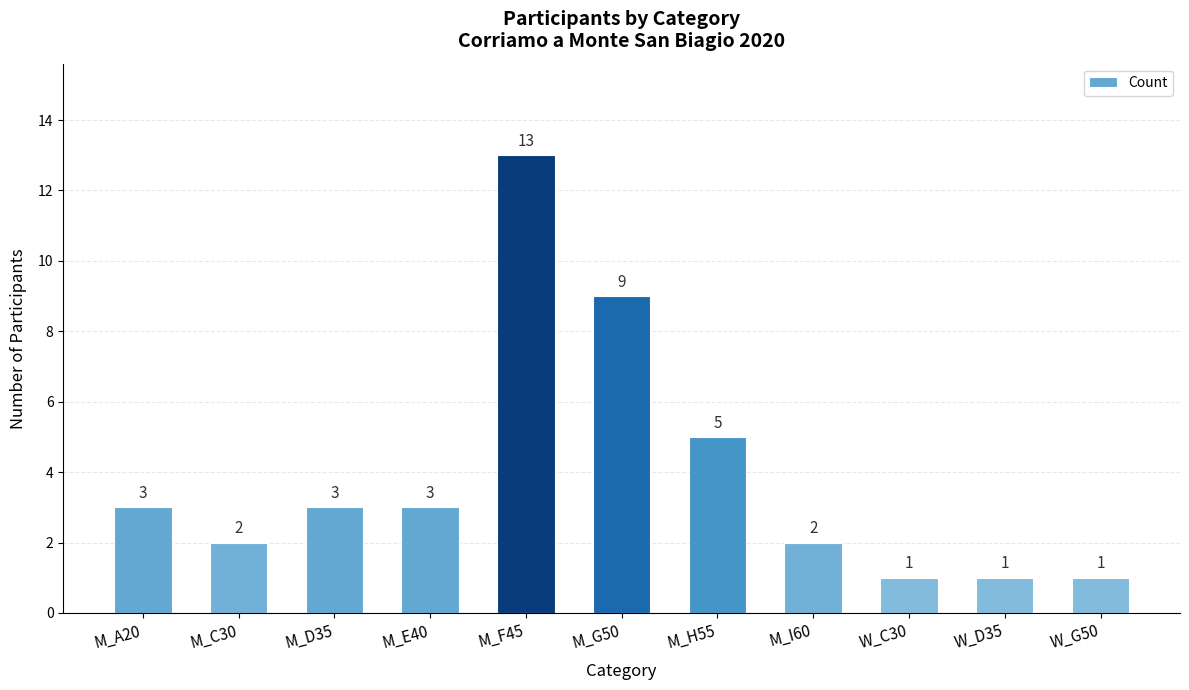

Which label corresponds to the largest value in the chart?

M_F45